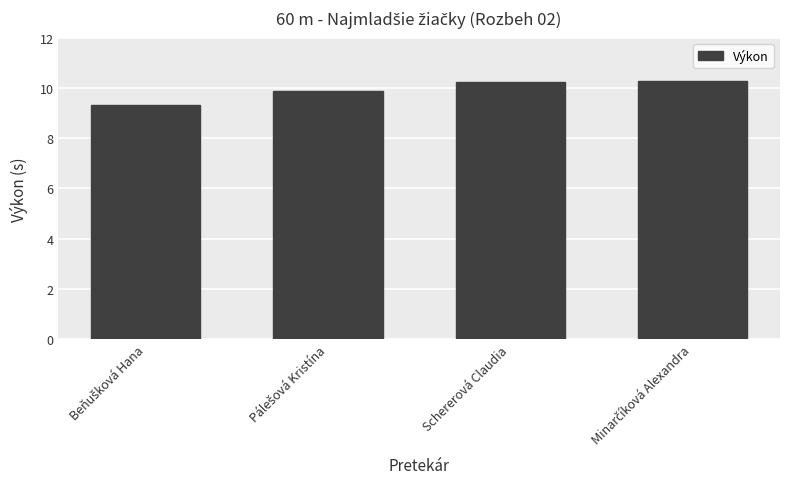

What is the minimum value shown in the chart?

9.3